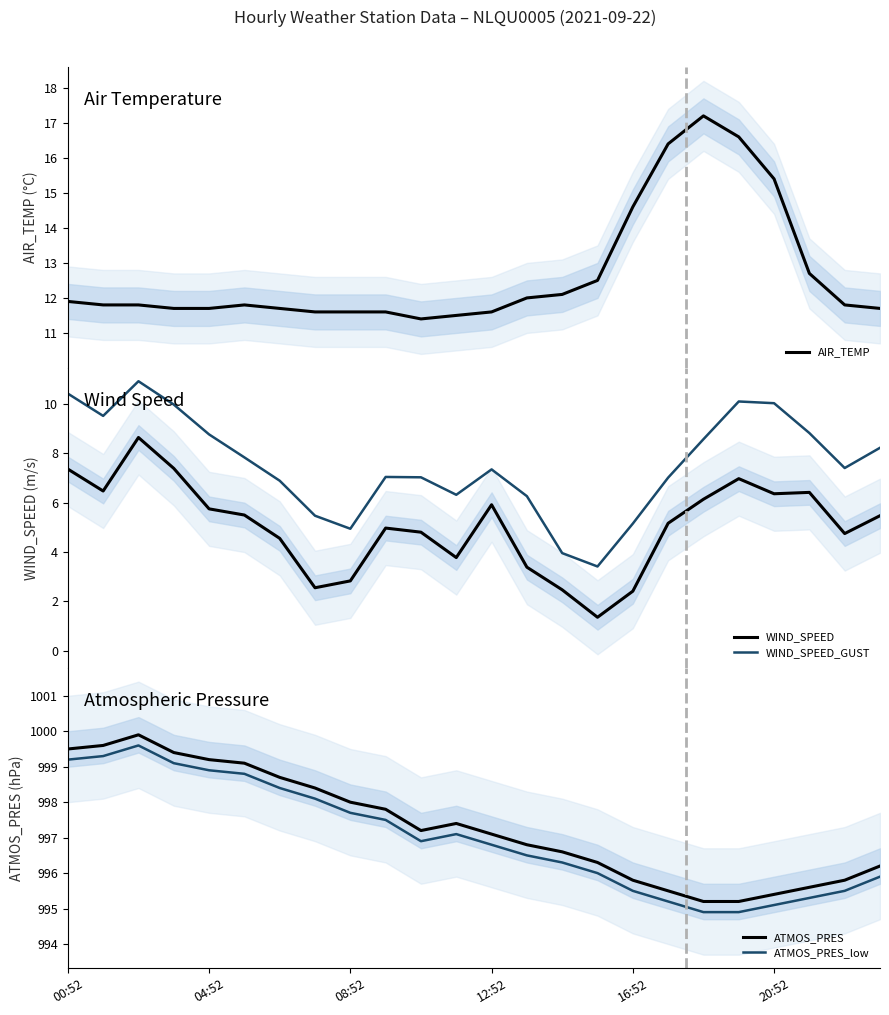

Does the chart display data point markers on the line(s)?

No